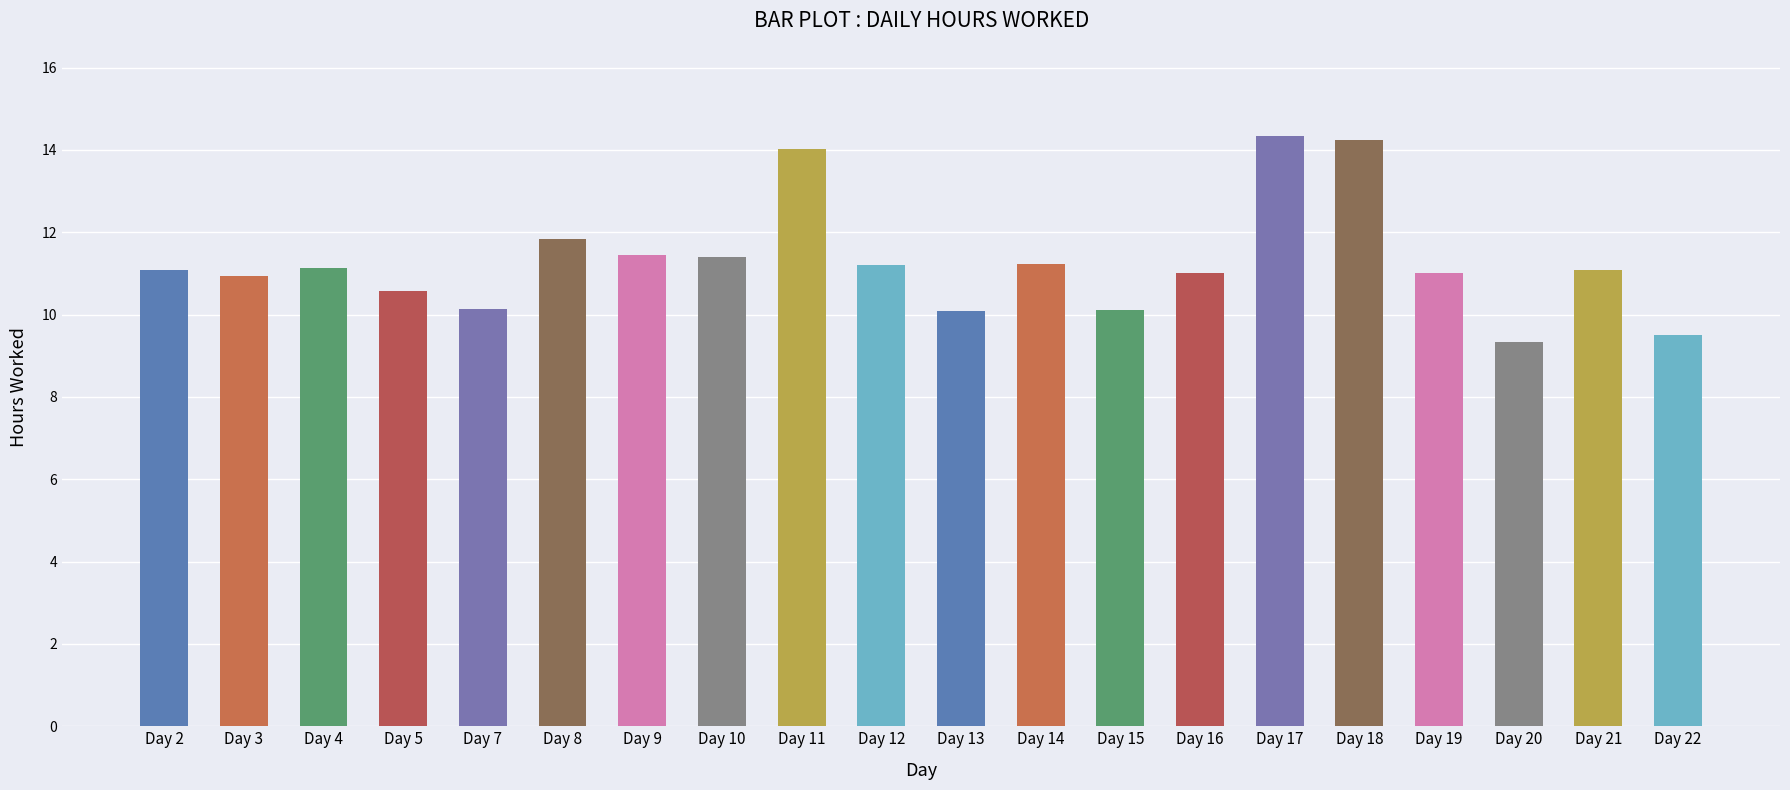

What is the change in value from Day 3 to Day 17?

+3.4